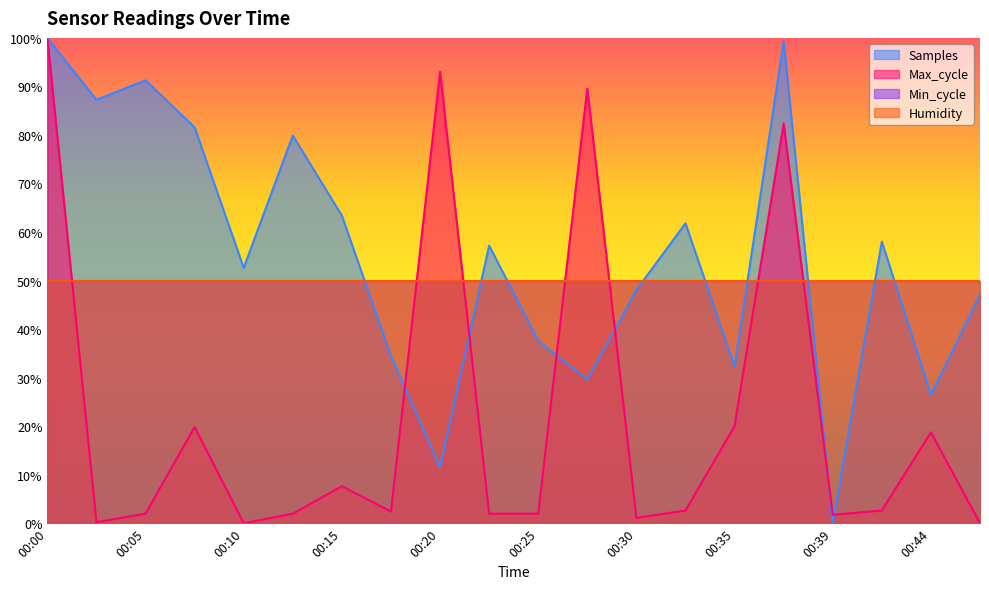

At how many categories does at least one series exceed 50?

13